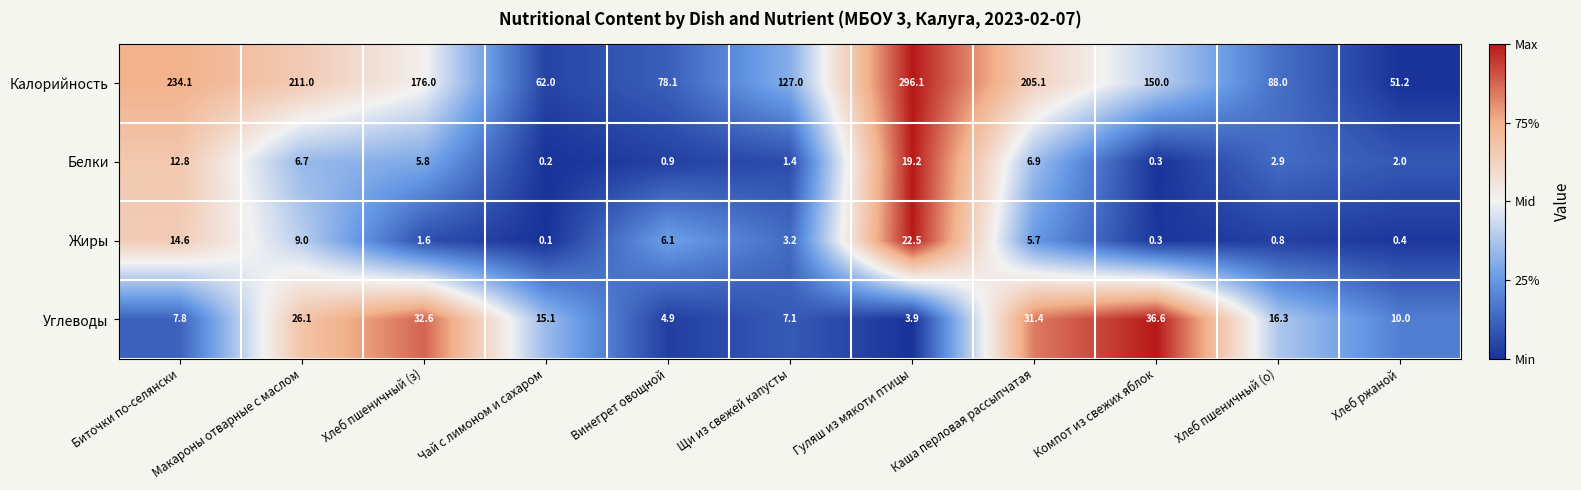

Count the number of categories in the chart.

11